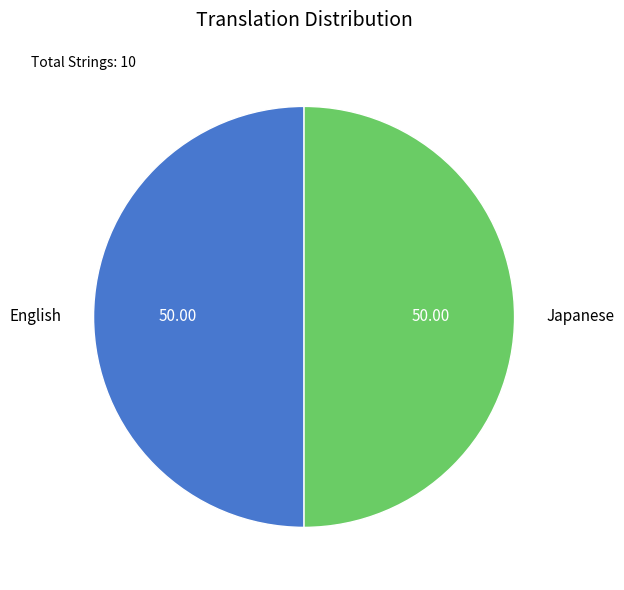

Do English and Japanese together represent more than half of the pie?

Yes